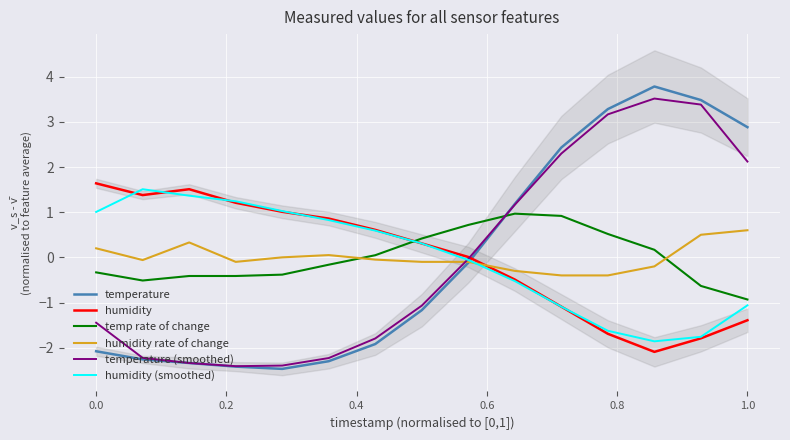

What is the value of the humidity rate of change point at the 15th from the left?

0.6